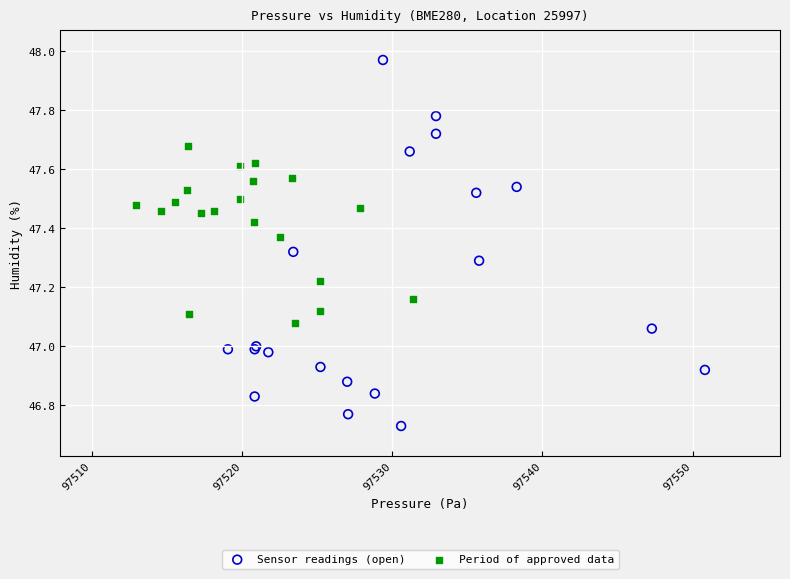

Which series contains the lowest Y value?

Sensor readings (open)